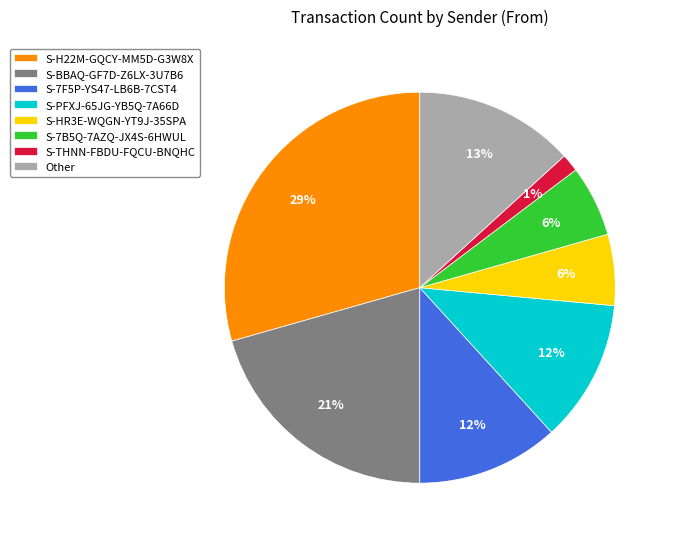

The Other slice represents 5% of the pie. True or false?

False